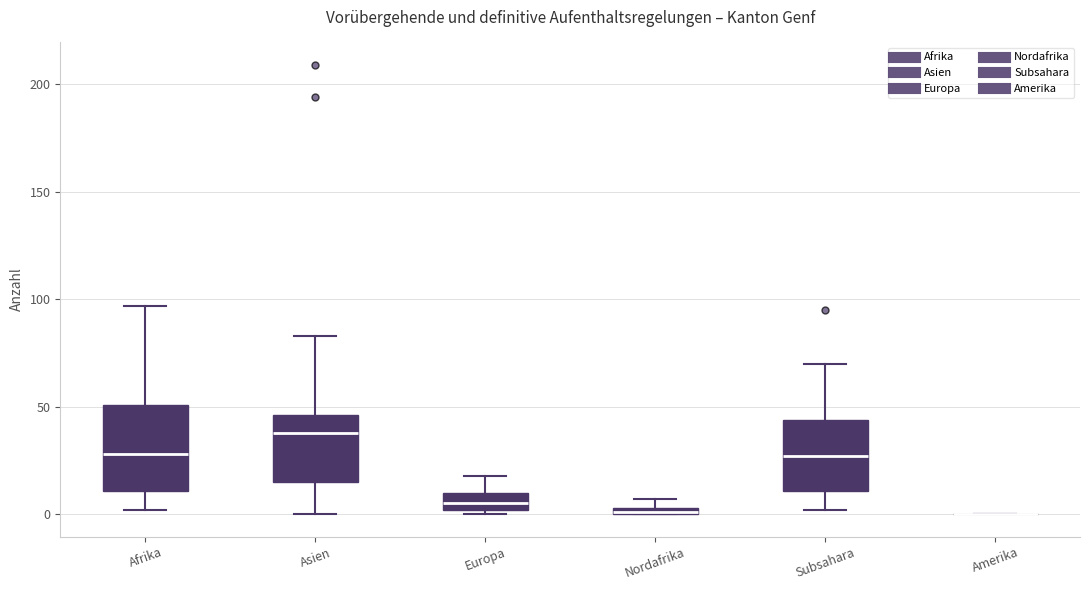

Comparing the boxes themselves (not the whiskers), which one is the tallest?

Afrika